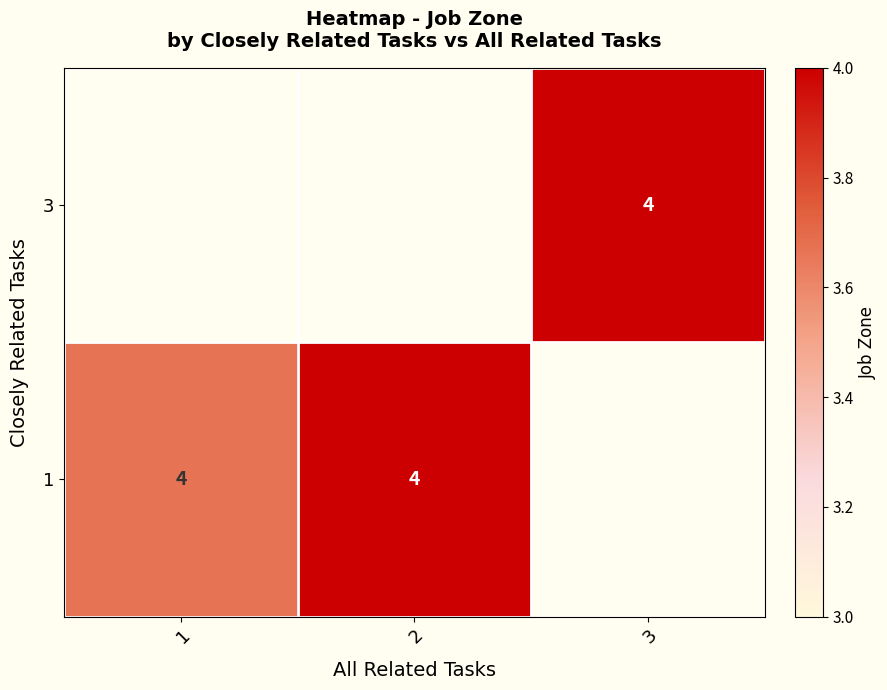

Which label corresponds to the smallest value in the chart?

1